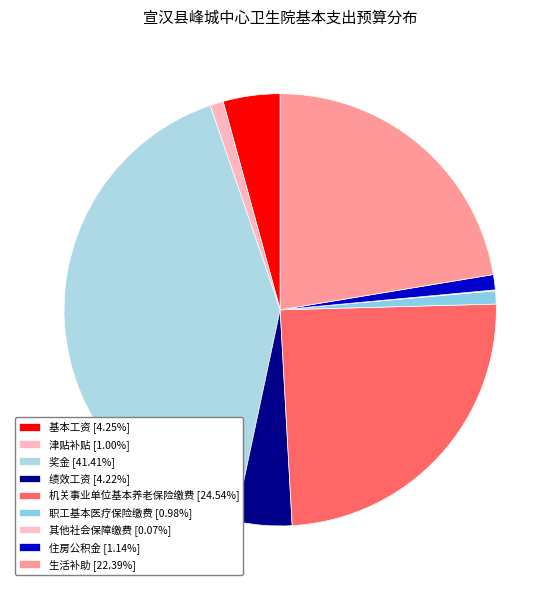

What portion of the pie excludes 基本工资?

95.7%